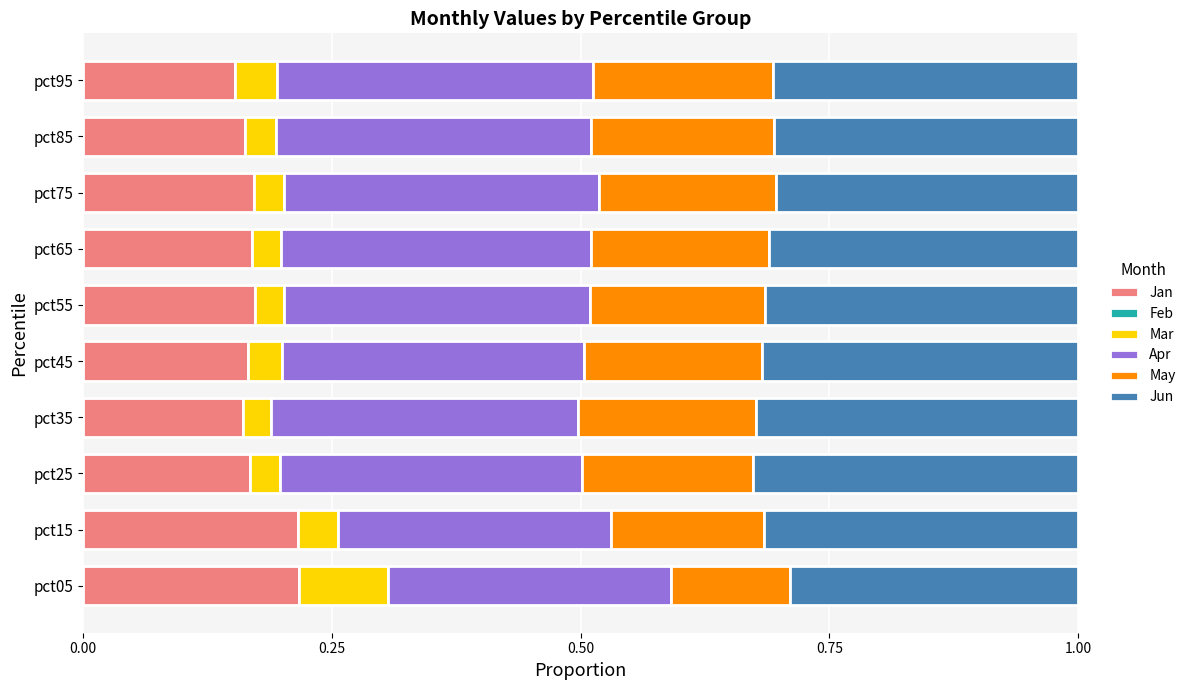

How many Jan values are between 0 and 1?

10